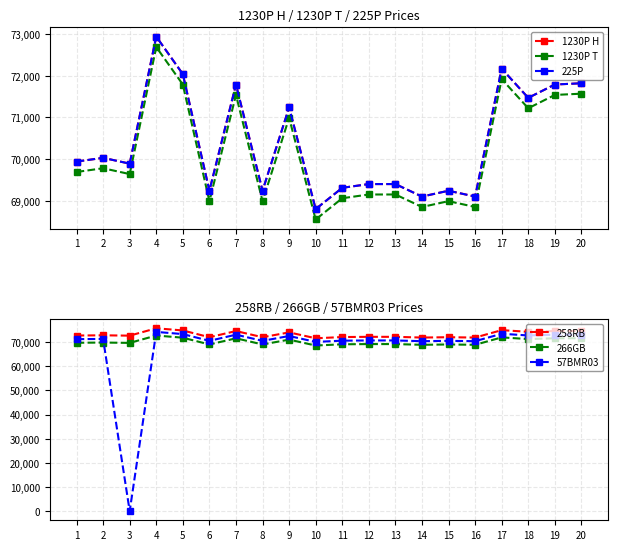

At which label does 57BMR03 reach its minimum?

3